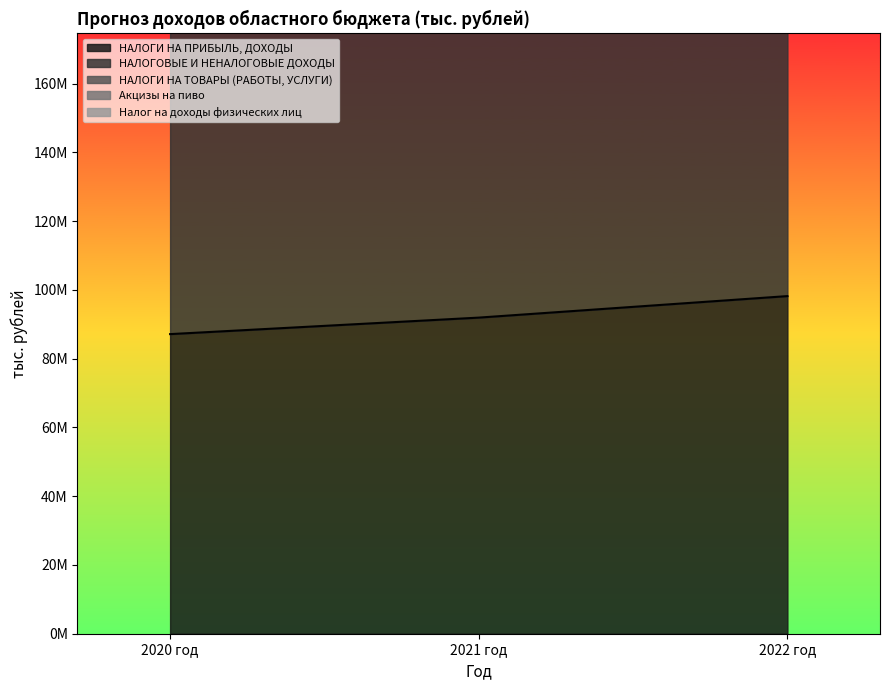

Is it true that Акцизы на пиво equals 164768614.4 at 2022 год?

False